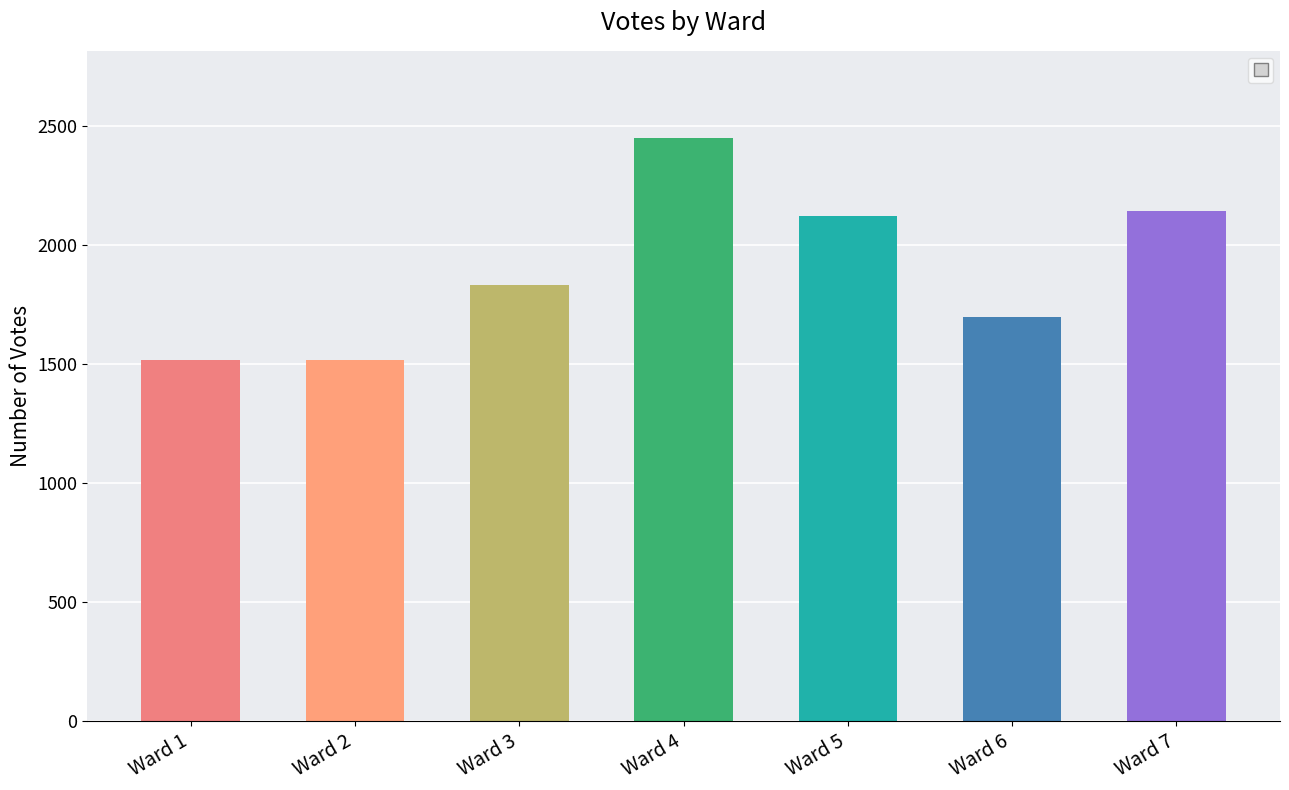

What is the greatest value displayed?

2449